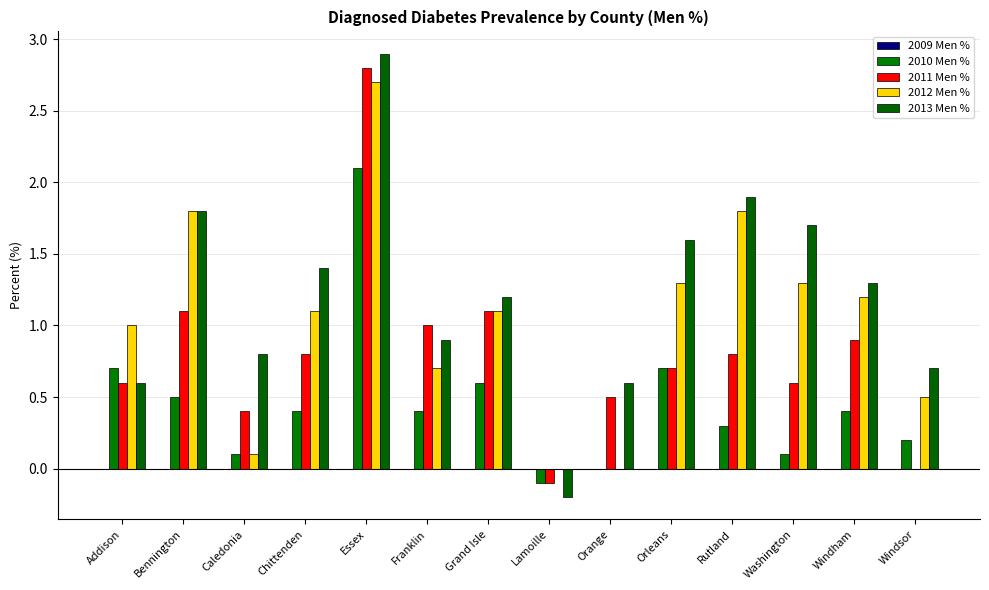

Rank the series by their average value, from lowest to highest.

2009 Men %, 2010 Men %, 2011 Men %, 2012 Men %, 2013 Men %